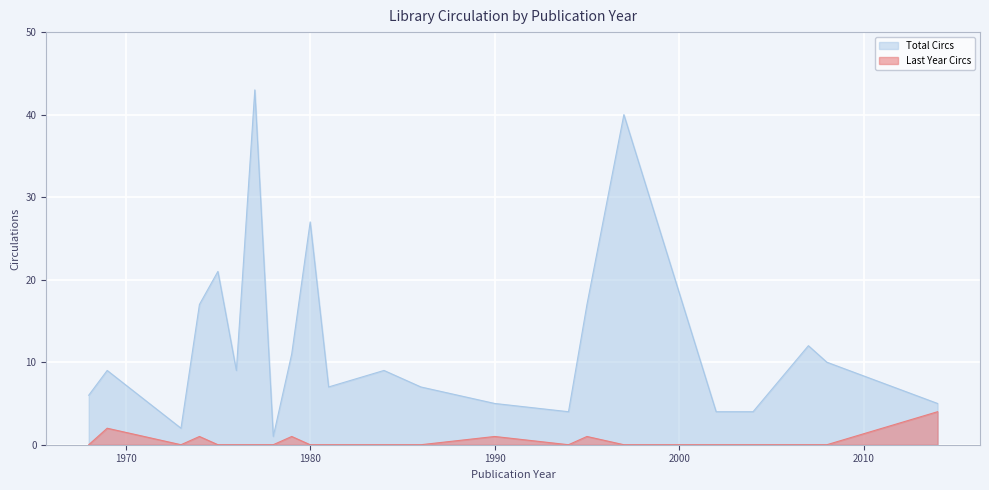

Which has a higher value, 1976 or 1973?

1976